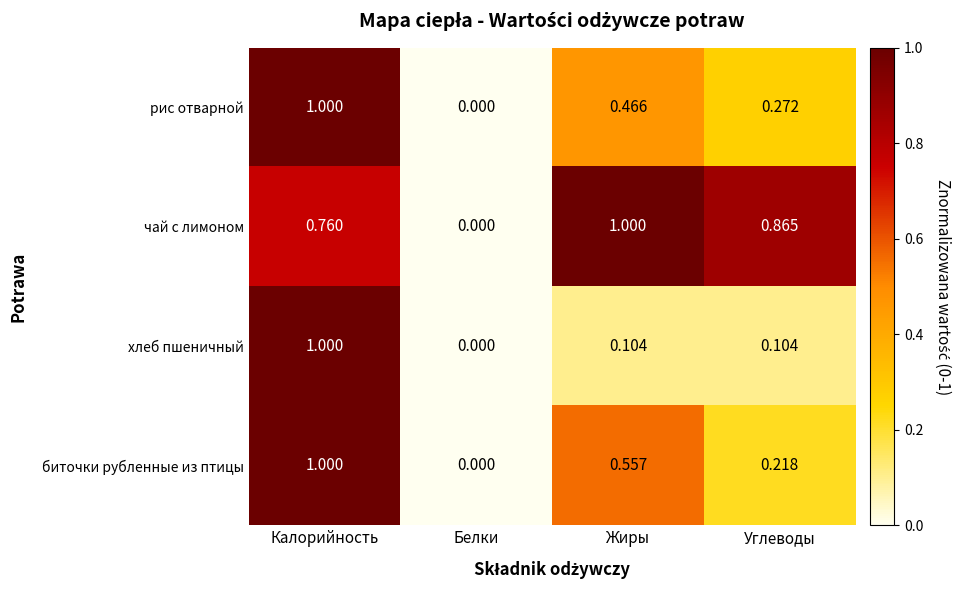

Where is чай с лимоном nearest to the value 0?

Белки